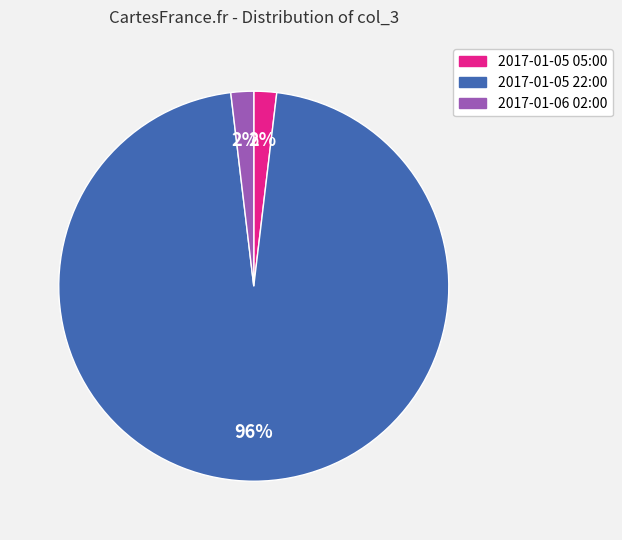

Does 2017-01-05 22:00 represent more than half of the total?

Yes